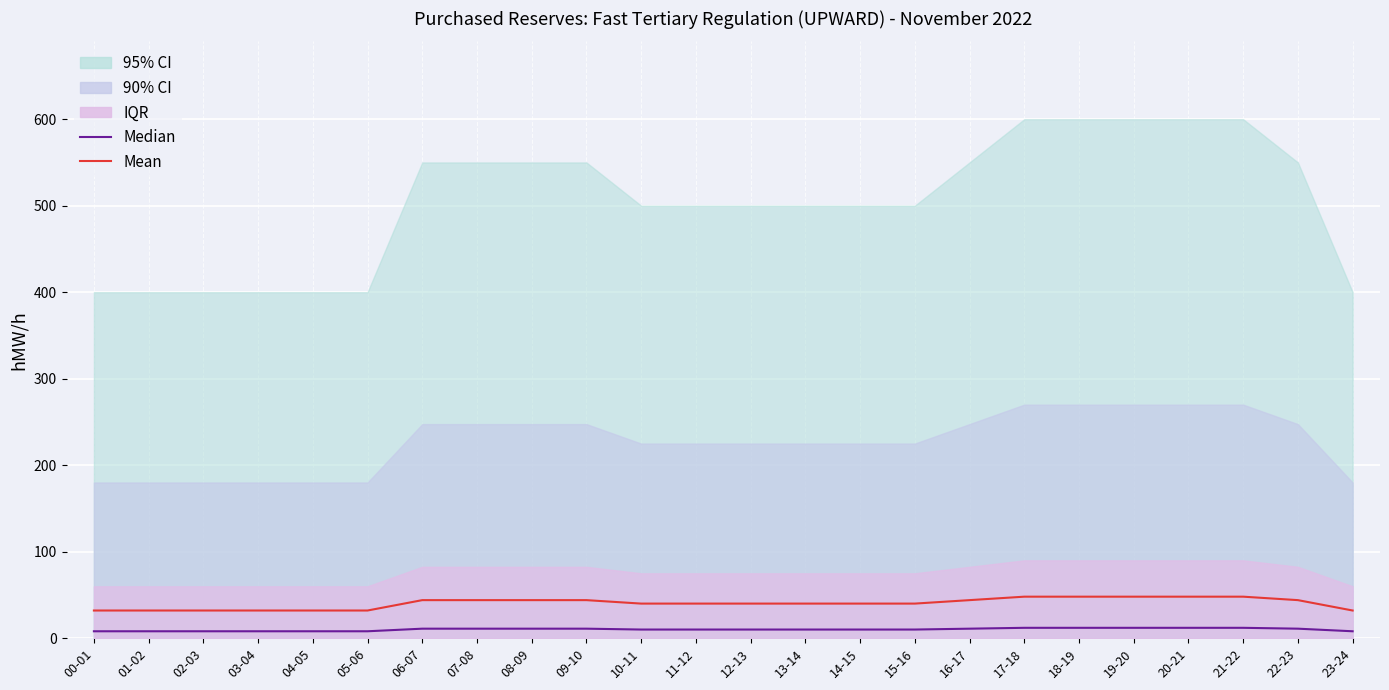

Is the value of Mean at 18-19 greater than the value of Median at 13-14?

Yes